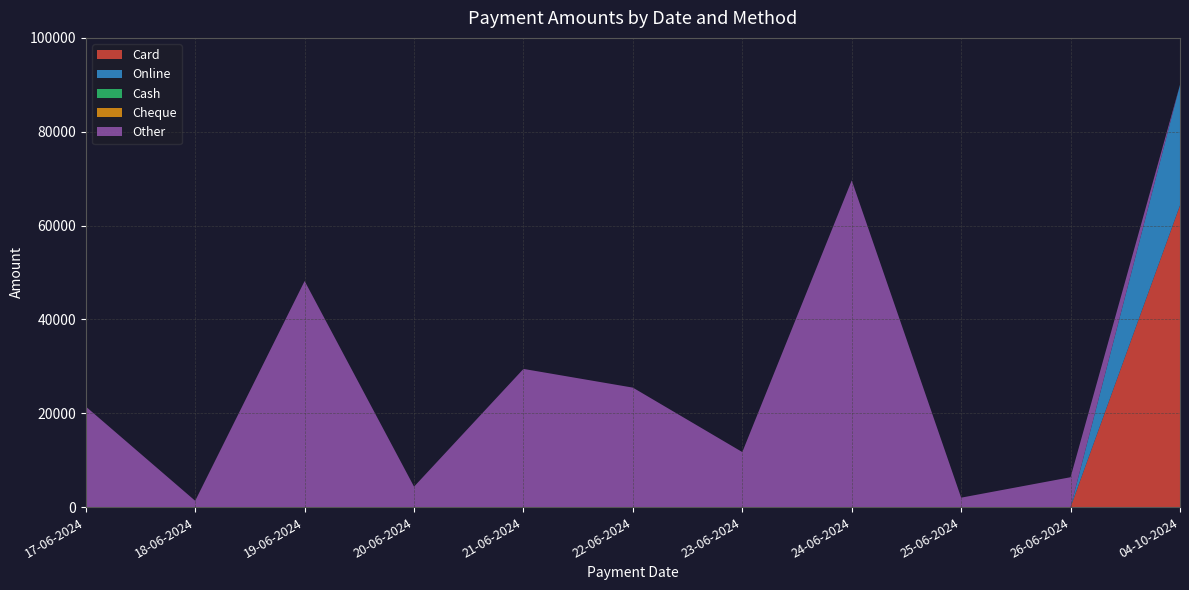

Reading left to right, transcribe all the data shown in this chart.

Card: 0	0	0	0	0	0	0	0	0	0	64300
Online: 0	0	0	0	0	0	0	0	0	0	25700
Cash: 0	0	0	0	0	0	0	0	0	0	0
Cheque: 0	0	0	0	0	0	0	0	0	0	0
Other: 21430	1340	48180	4355	29450	25460	11725	69630	2010	6365	0